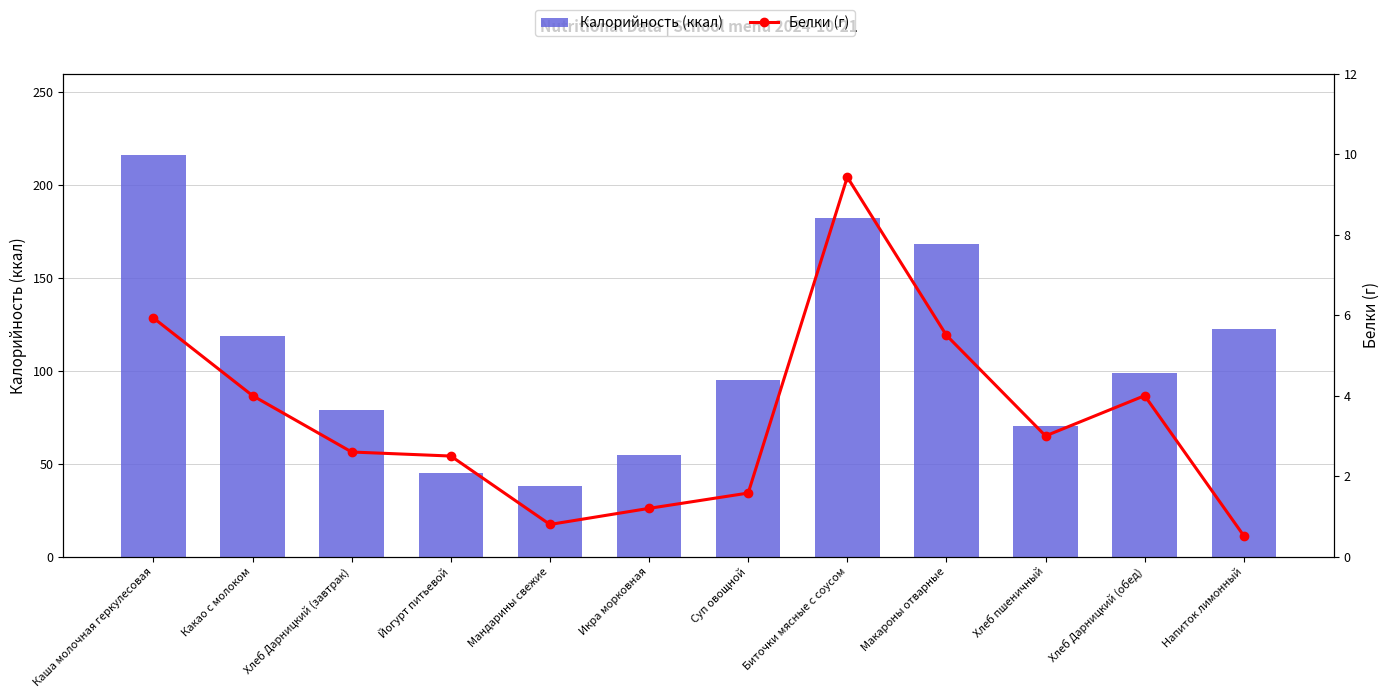

How many values in the Калорийность (ккал) series are below 99?

6